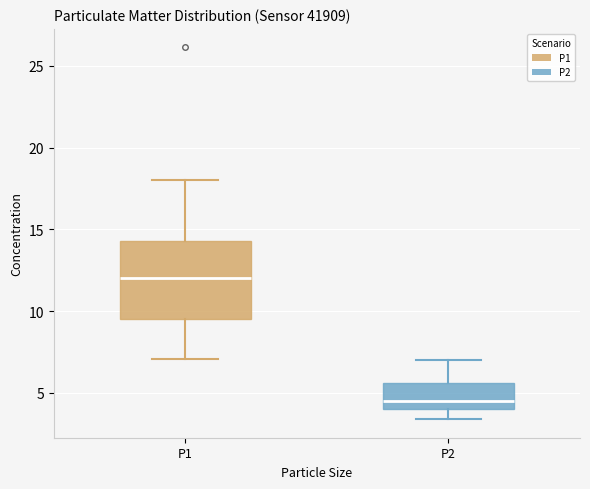

Which box is the tallest, from its lower edge to its upper edge?

P1